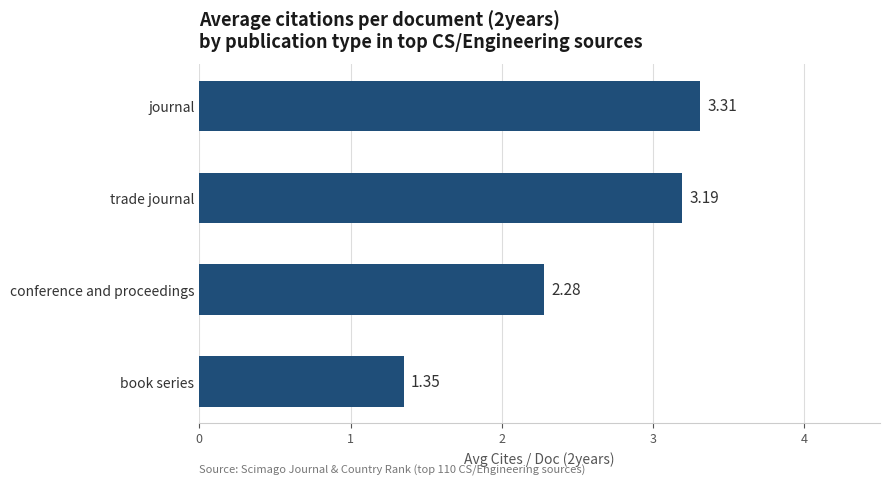

Where is the data nearest to the value 2?

conference and proceedings